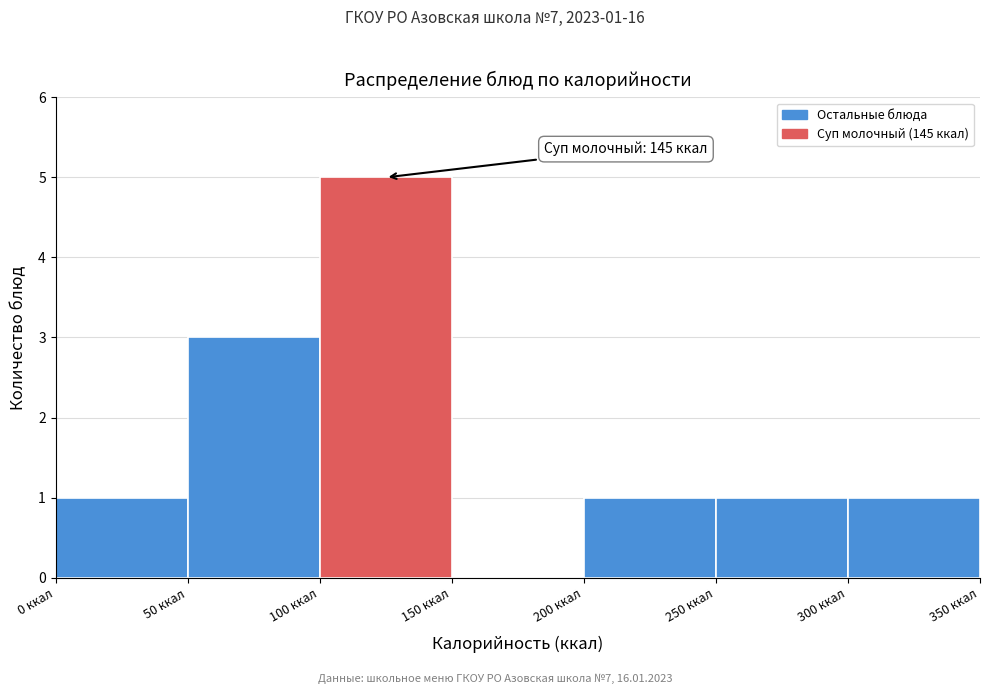

Over which range of the x-axis is the bar tallest?

100 to 150